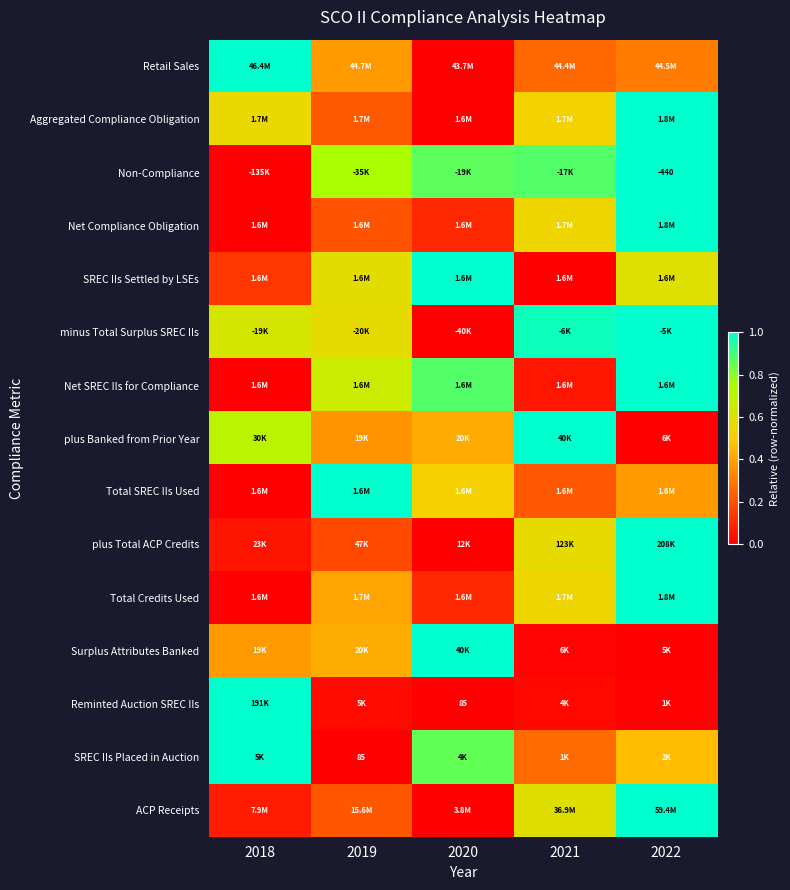

At which label is plus Total ACP Credits closest to 0?

2020